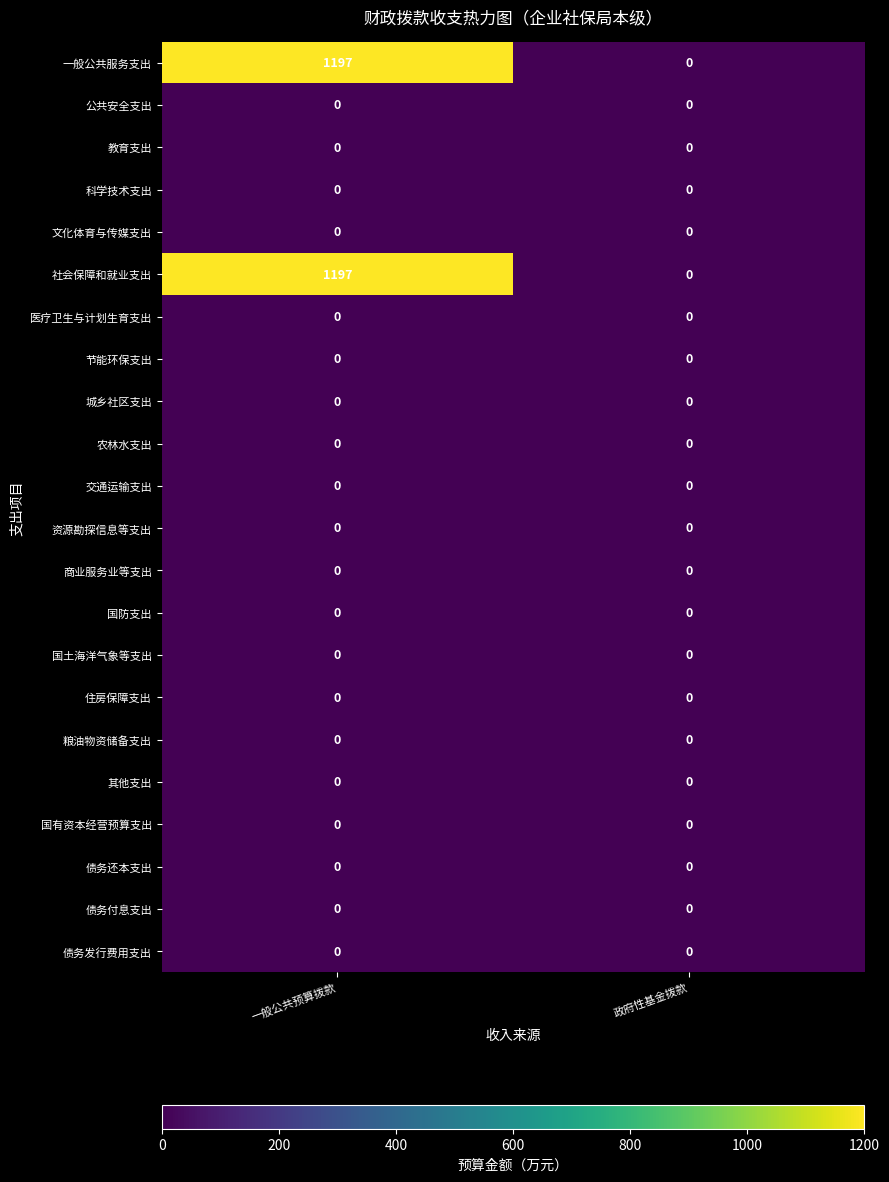

How many series are shown in this chart?

22